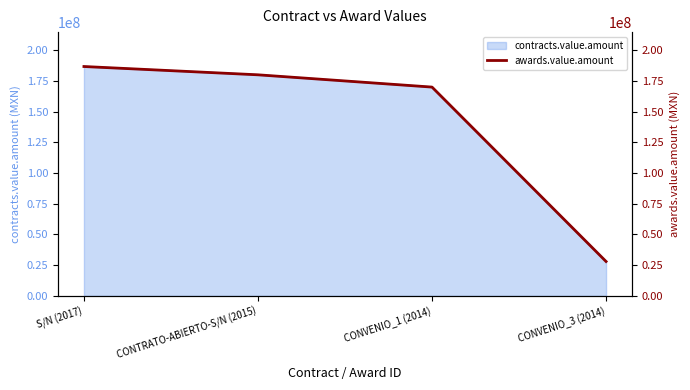

What is the difference between the values at S/N (2017) and CONVENIO_1 (2014)?

16755391.9